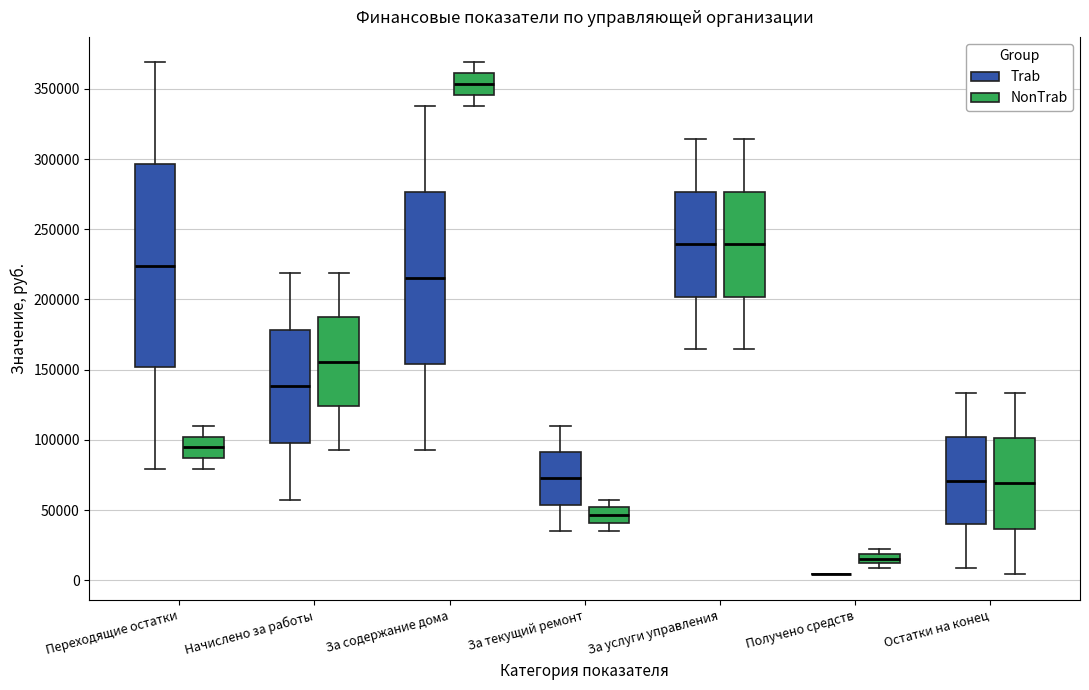

Where is the lower edge of the box for Получено средств (NonTrab) on the y-axis? The values are not printed on the chart, so give them approximately, as read against the axis.

10000